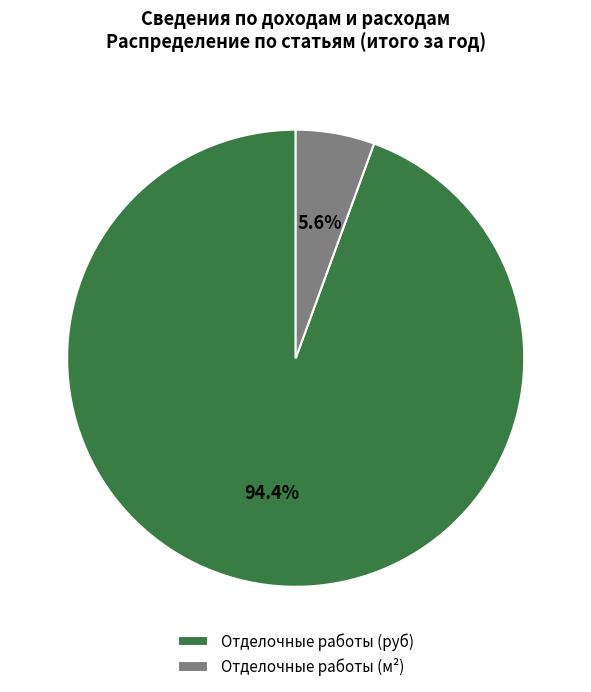

Which has a higher value, Отделочные работы (м²) or Отделочные работы (руб)?

Отделочные работы (руб)